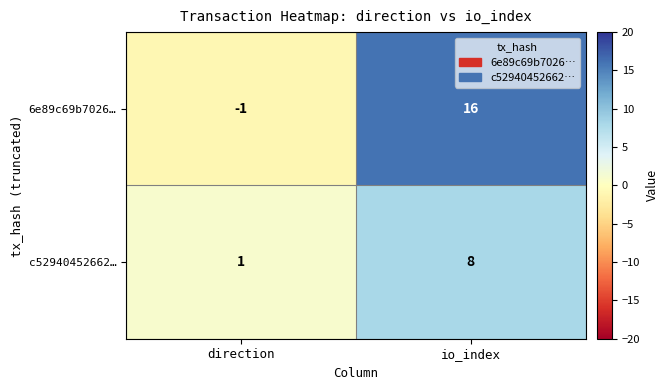

Reading right to left, list all the values displayed in this chart.

6e89c69b7026…: 16	-1
c52940452662…: 8	1